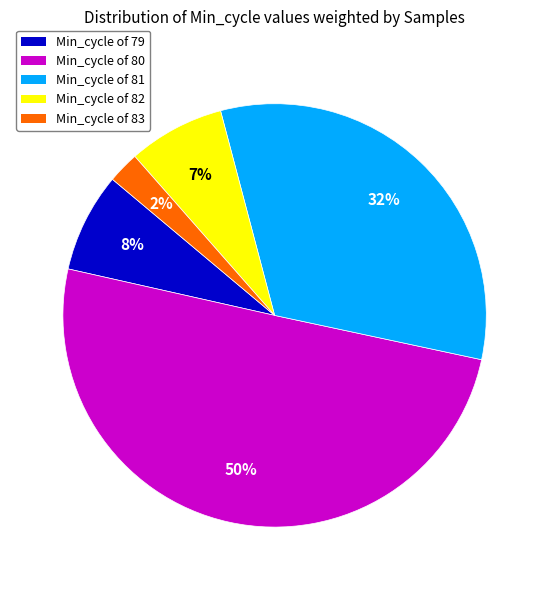

To the nearest percent, what is the difference between the largest and smallest slice percentages?

48%